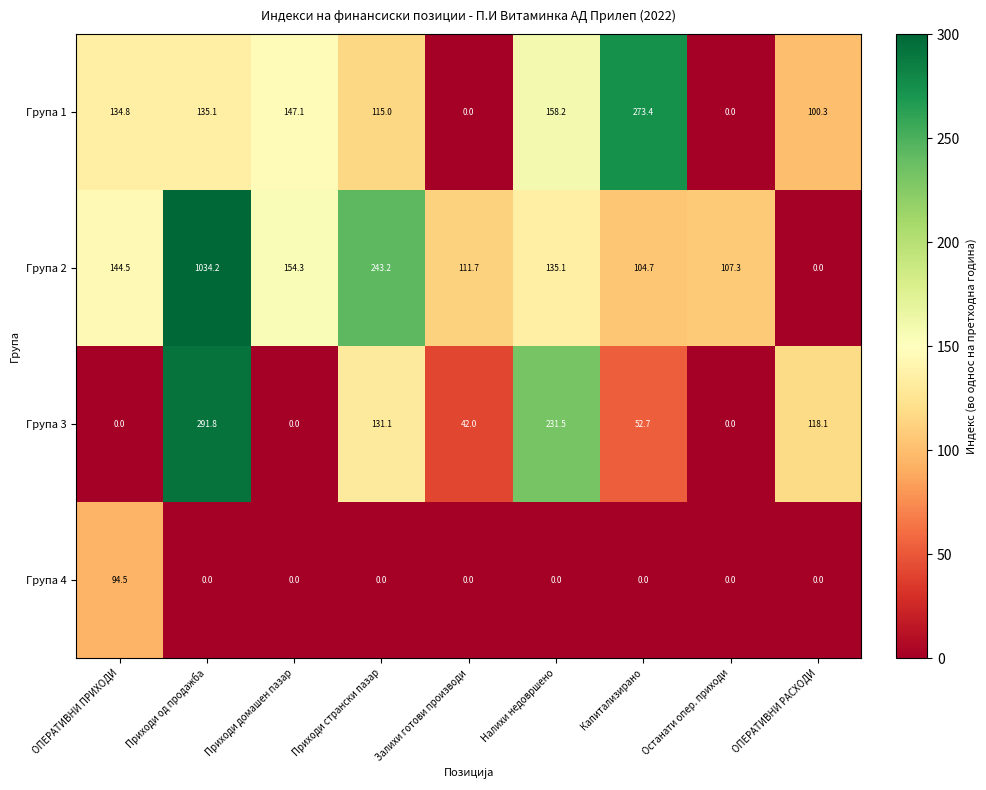

At which category is the sum across all series the highest?

Приходи од продажба